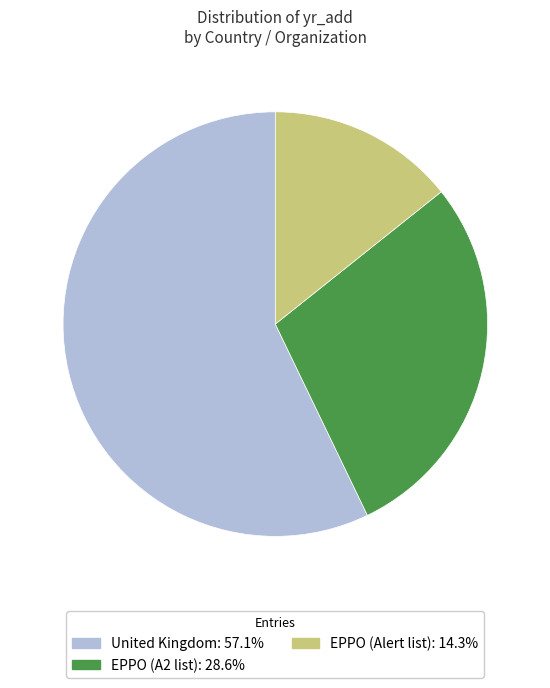

Count the number of slices in the pie.

3